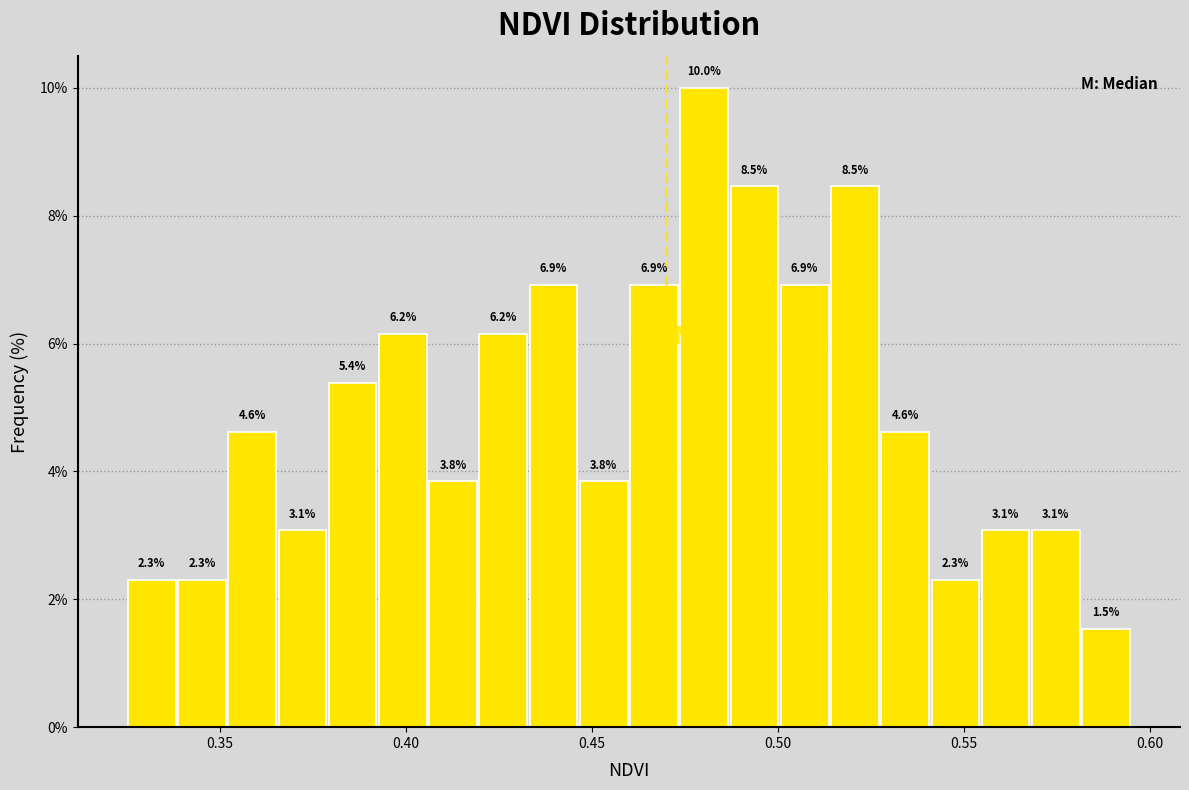

Read against the x-axis, roughly where is the centre of the tallest bar?

0.480